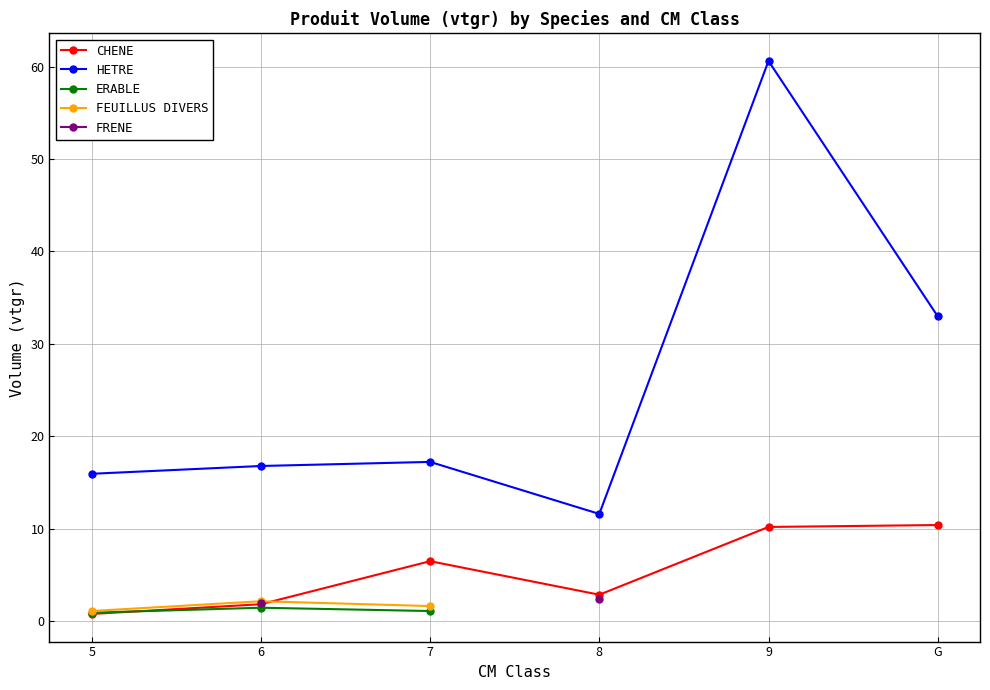

What are all the series names shown in the legend?

CHENE, HETRE, ERABLE, FEUILLUS DIVERS, FRENE